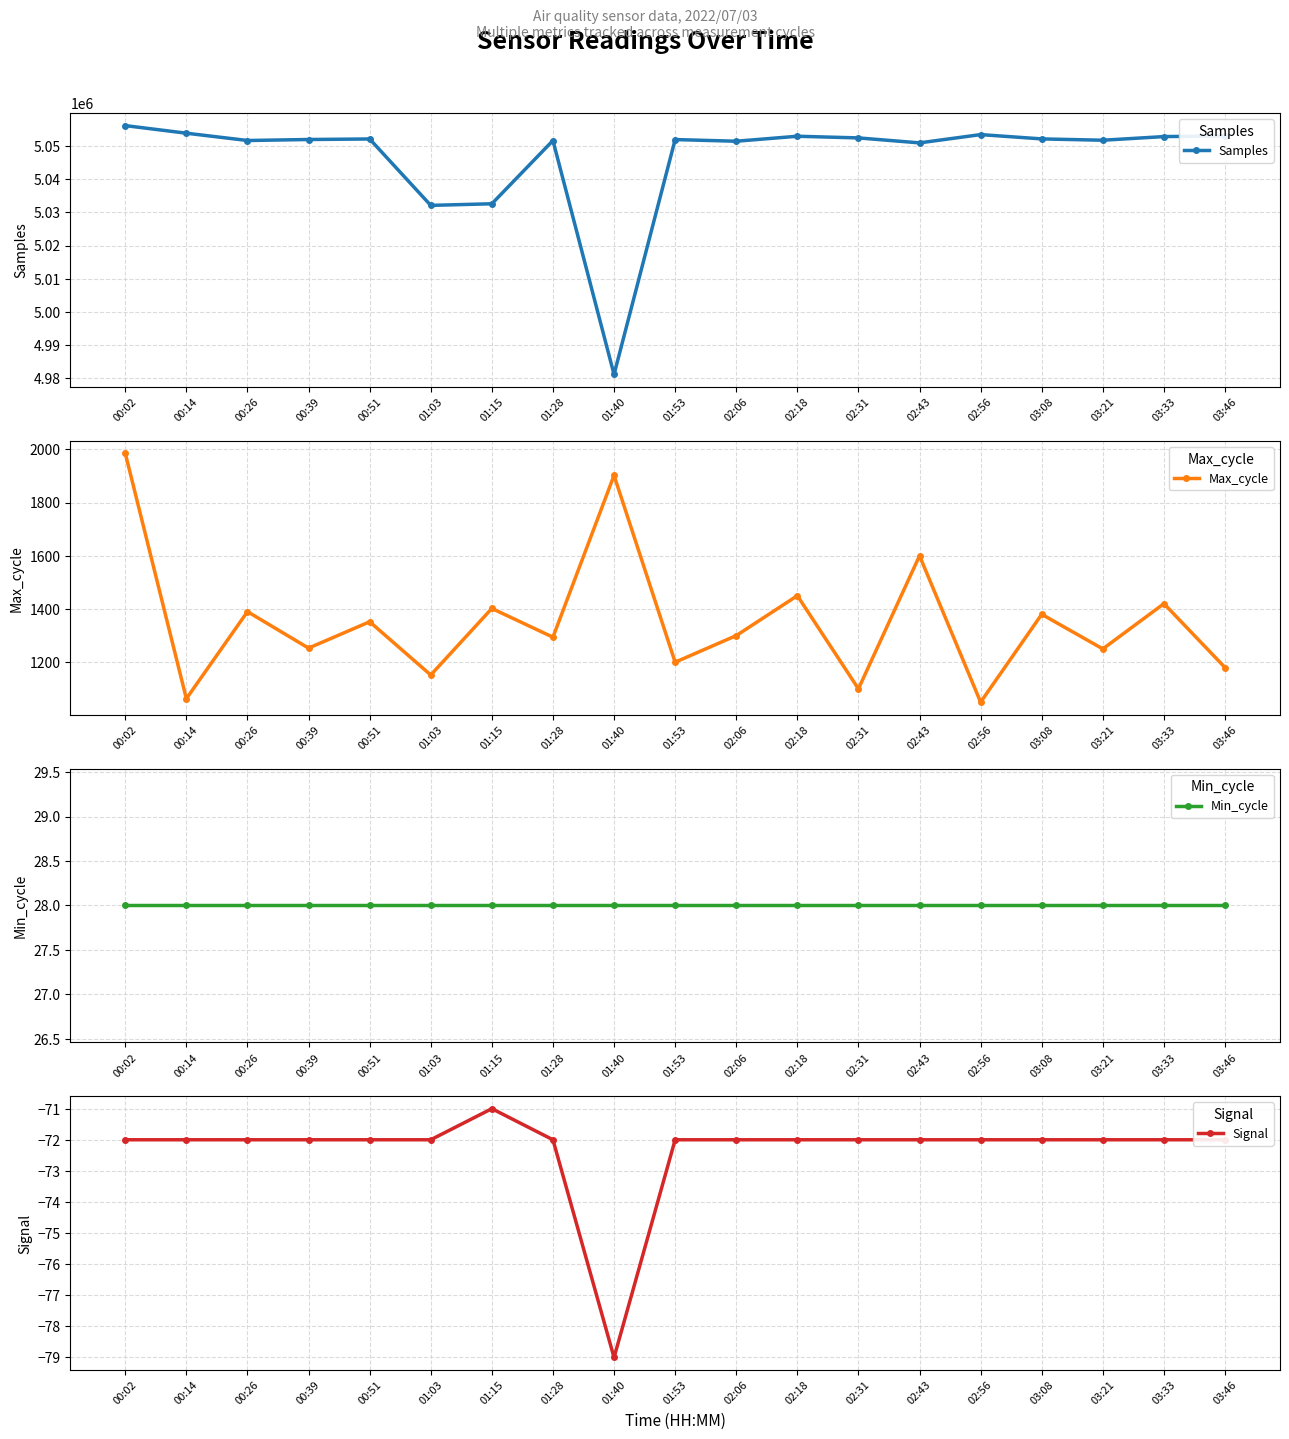

The Max_cycle series shows 1938 at 01:53. True or false?

False